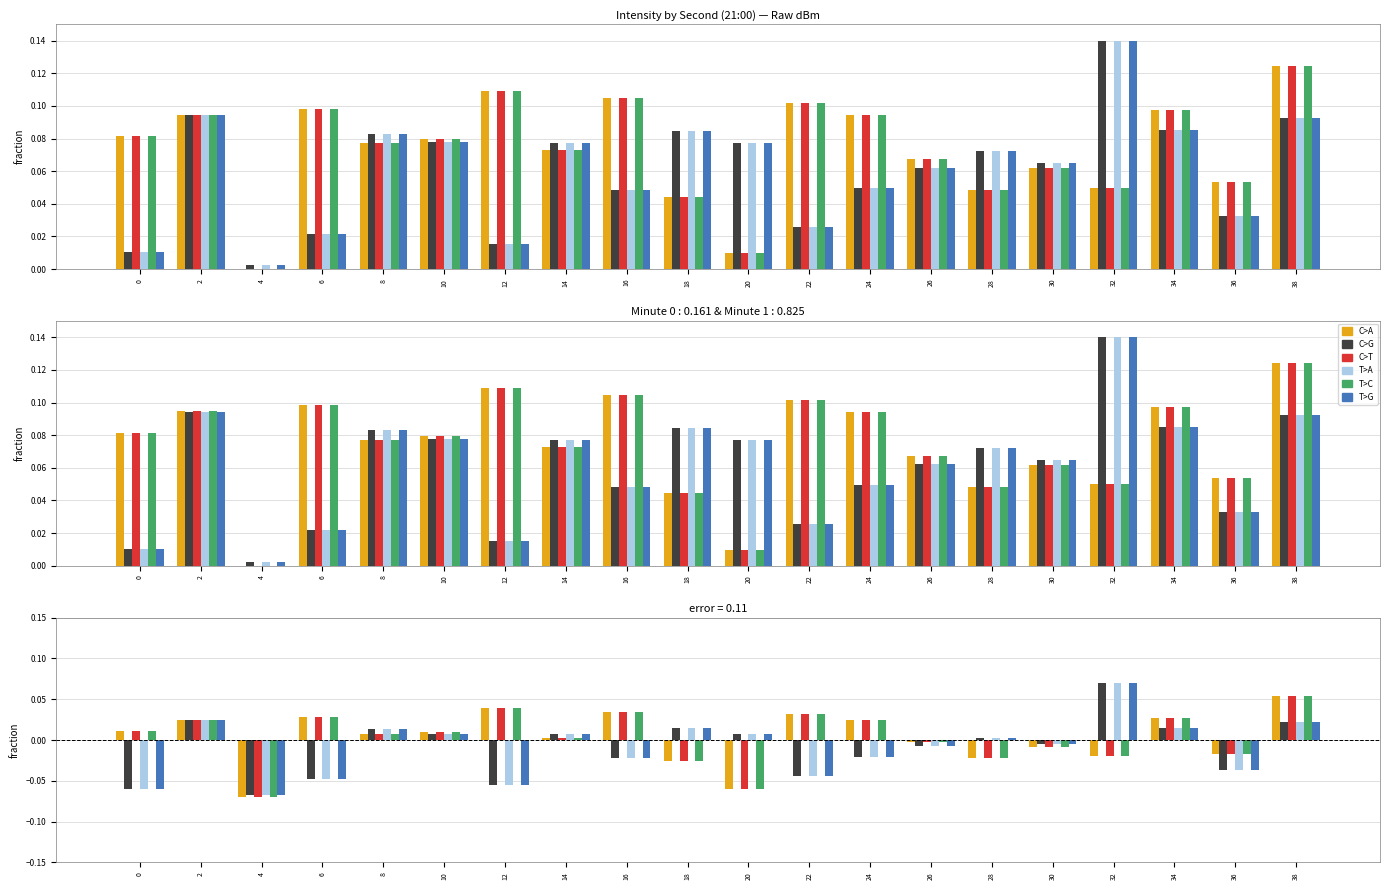

Which series has the largest total across all categories?

C>A